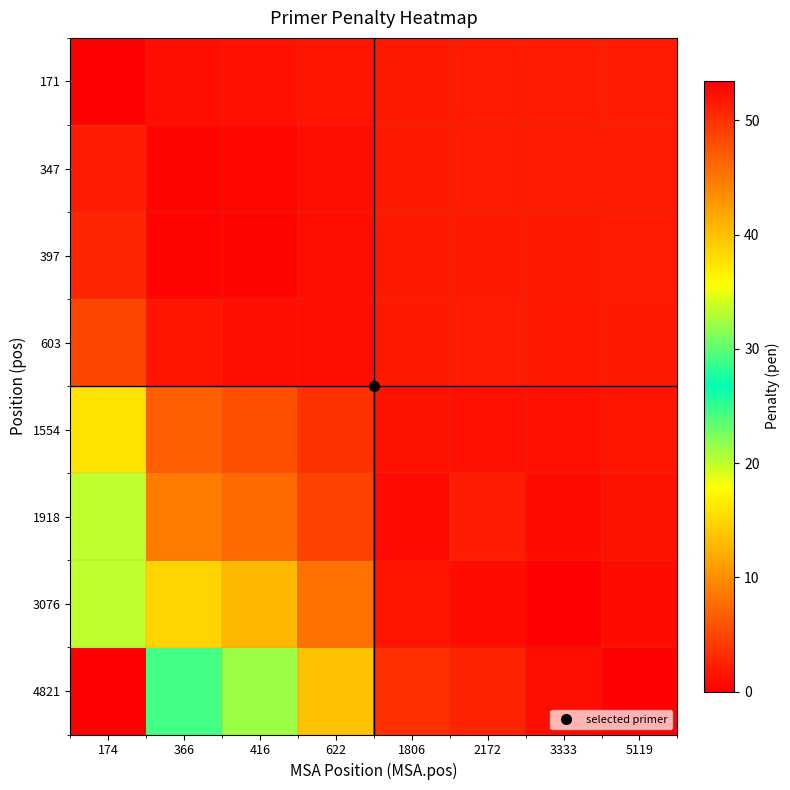

How many data points does each series have?

8